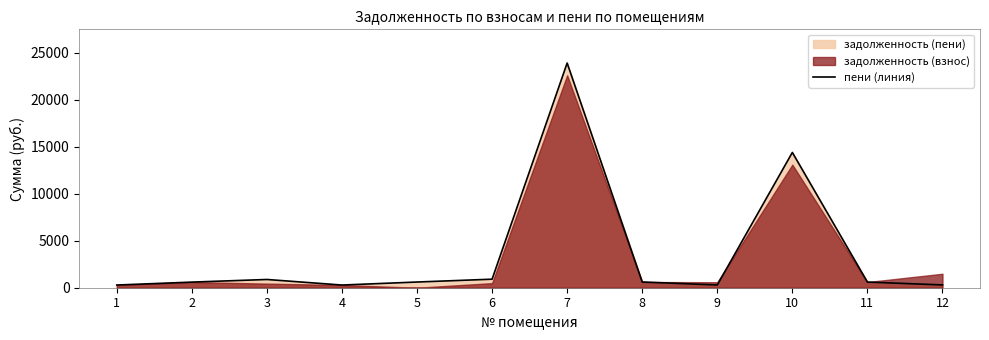

At which category does the chart reach its peak across all series?

7